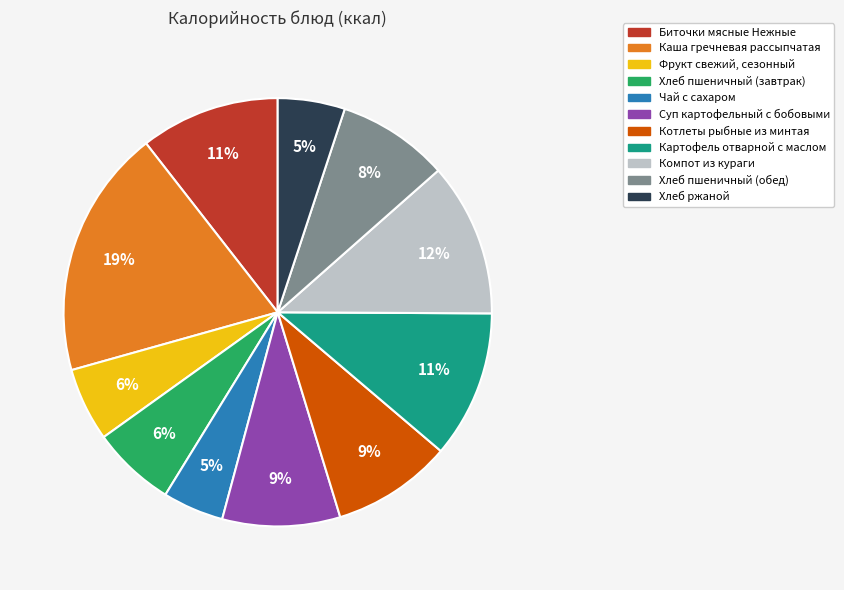

Is there a majority slice in this chart?

No